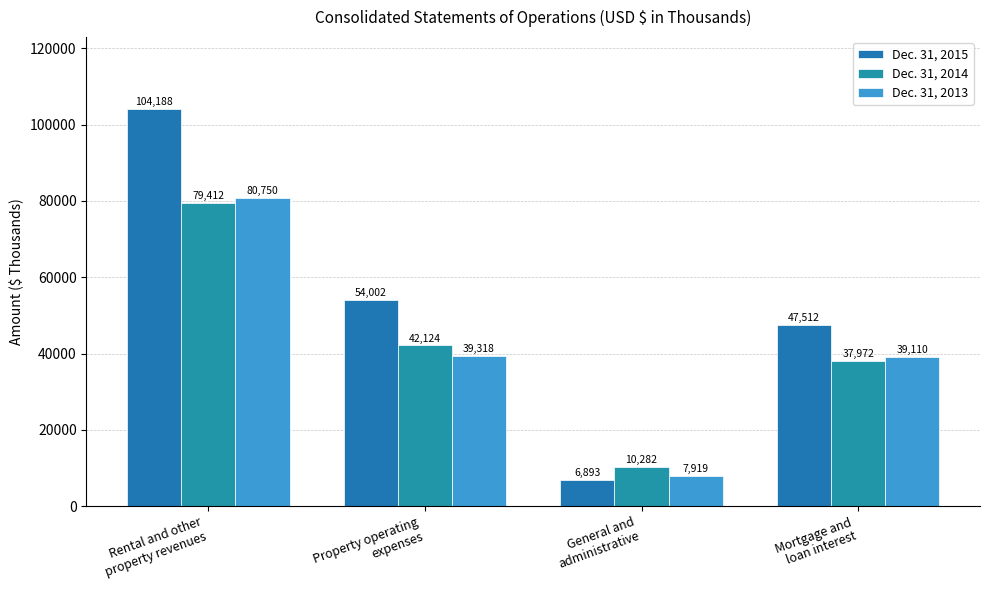

What is the difference between the highest and lowest values at Mortgage and
loan interest?

9540